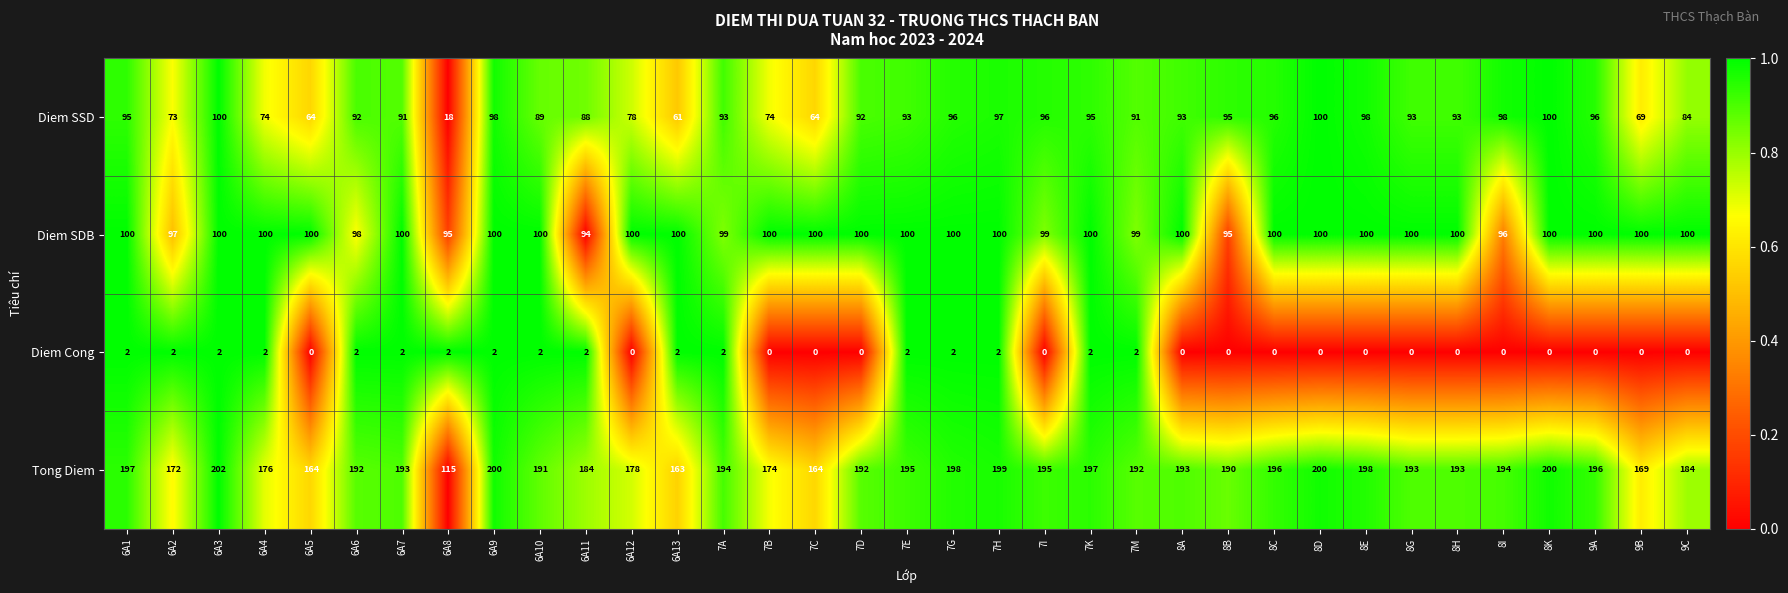

Which series has the largest range (max minus min)?

Tong Diem